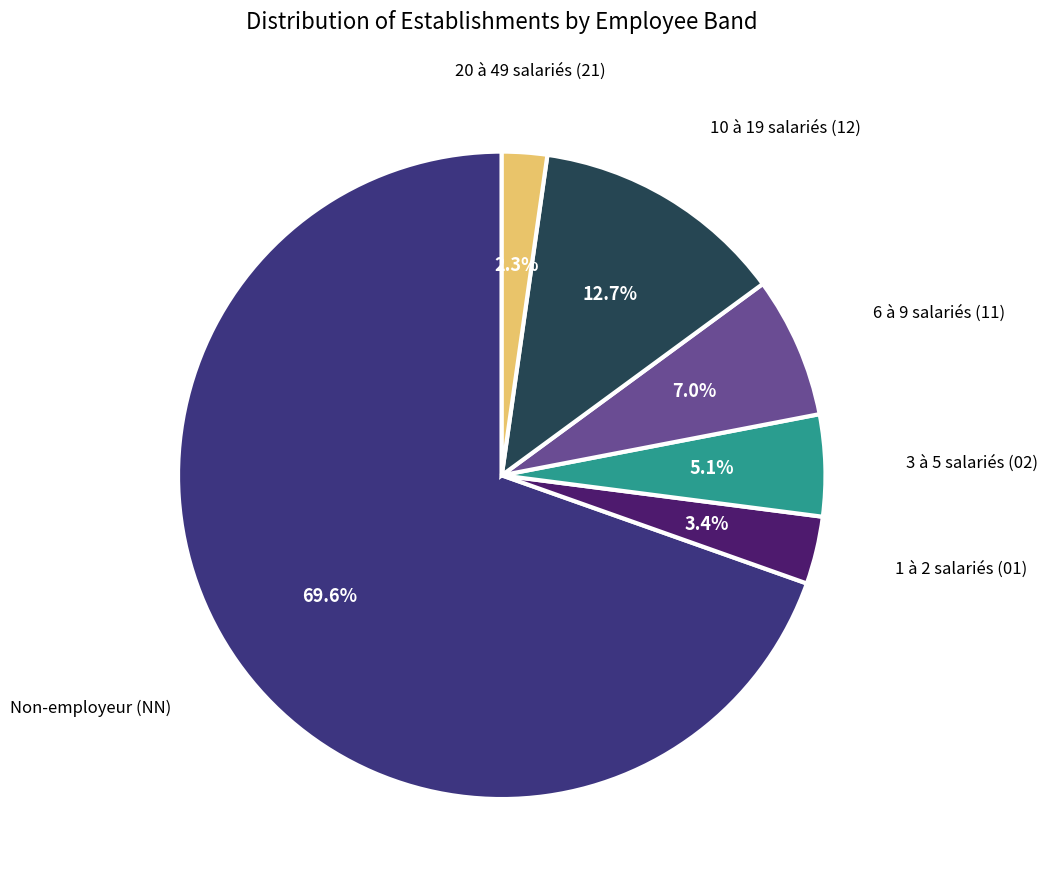

Count the number of slices in the pie.

6